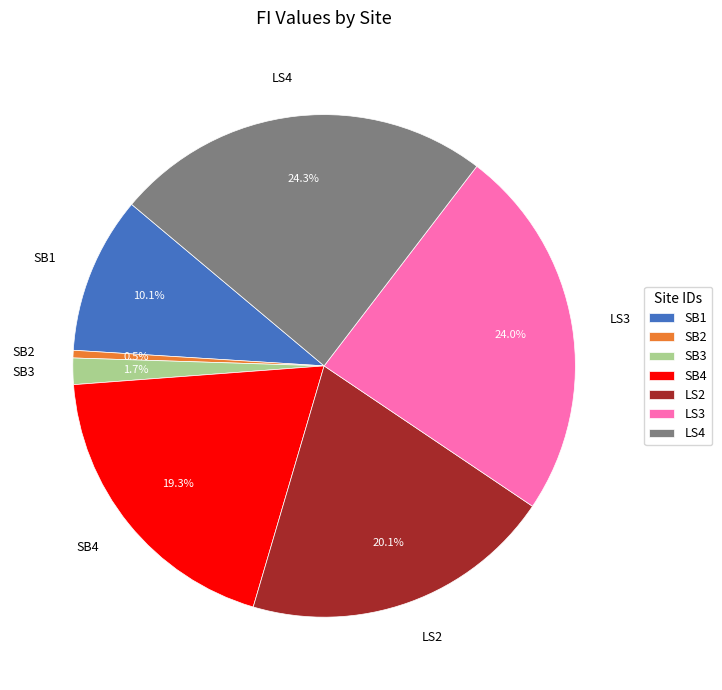

Combined, what portion of the pie is SB3 and LS4?

26.0%